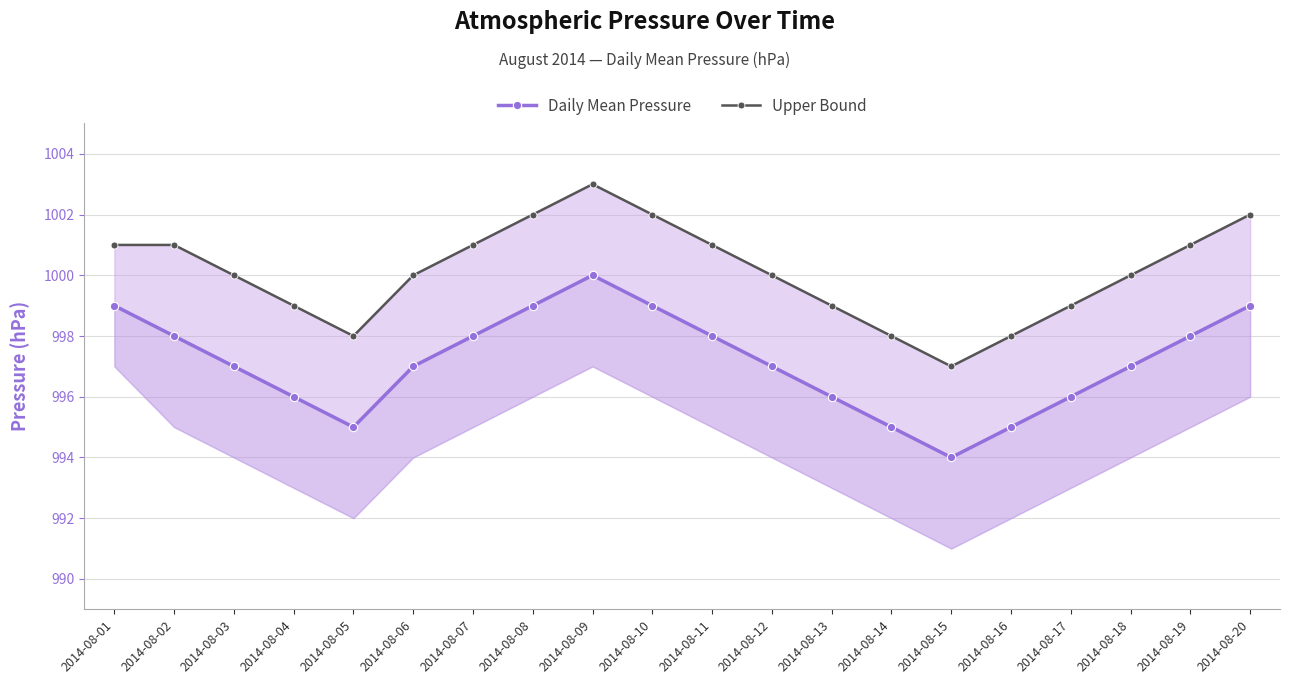

How many values in the Upper Bound series are below 1000?

7